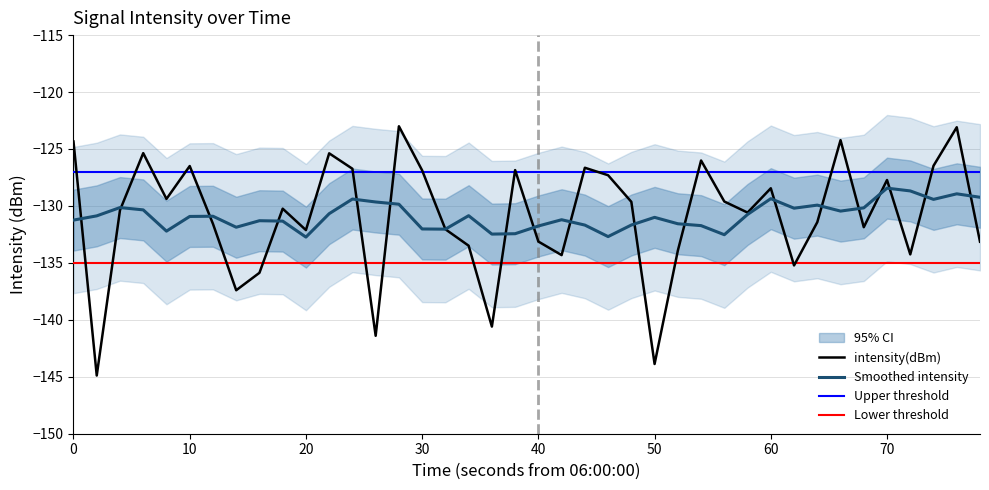

What is the difference between the second highest and second lowest values?

20.8